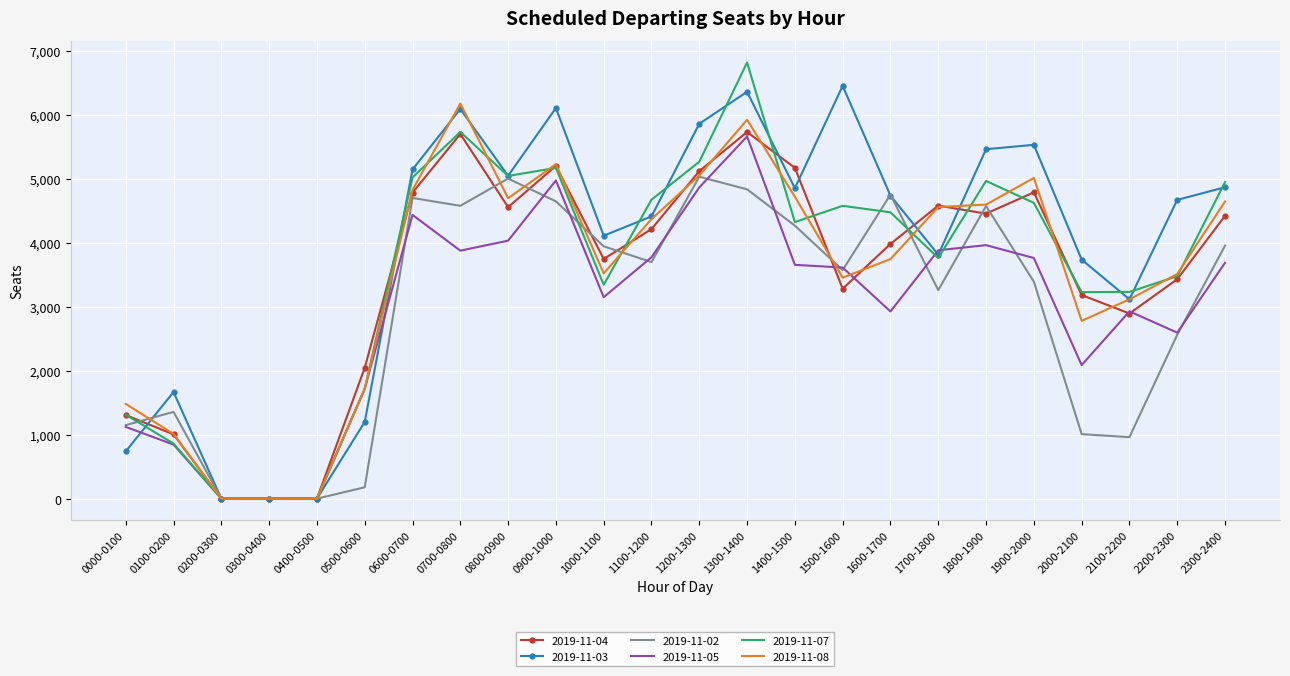

Which series has the largest range (max minus min)?

2019-11-07